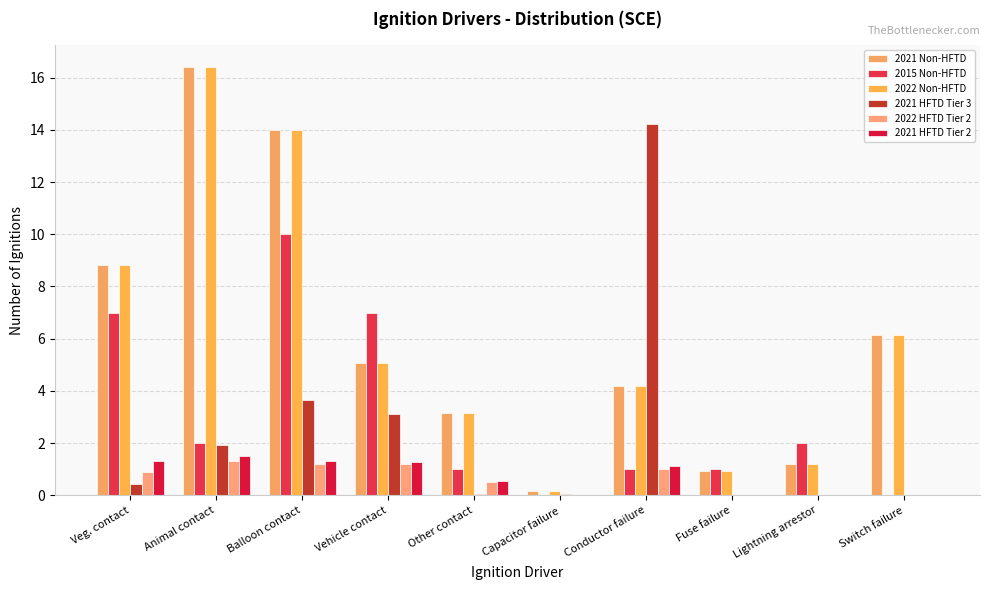

Are the bars grouped side by side (vs. stacked)?

Yes